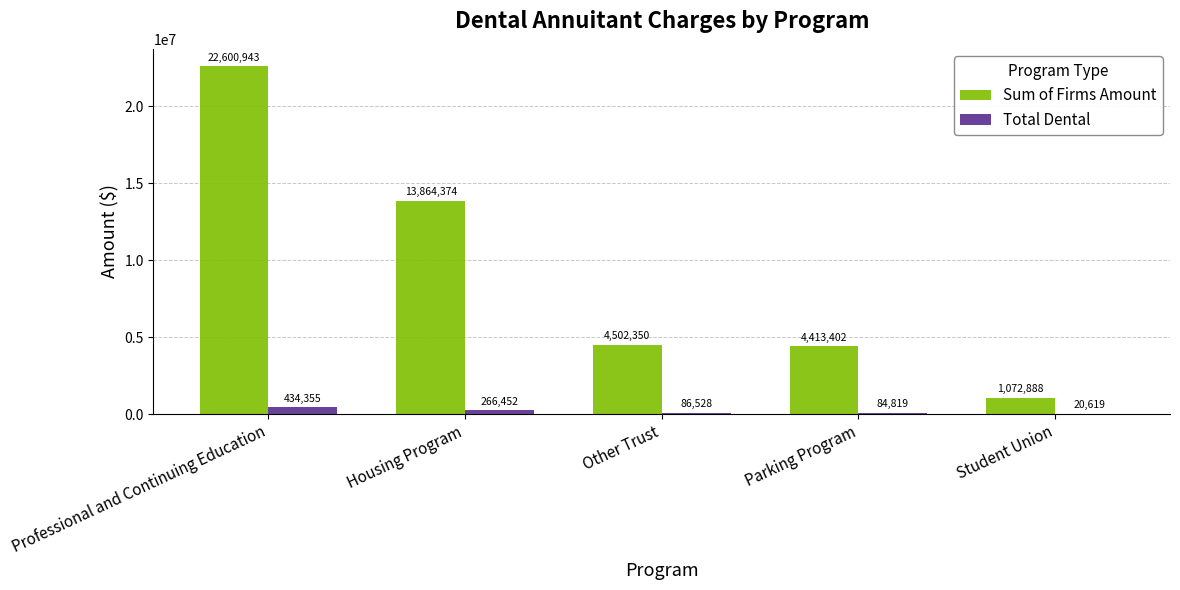

At which label does Total Dental reach its peak?

Professional and Continuing Education